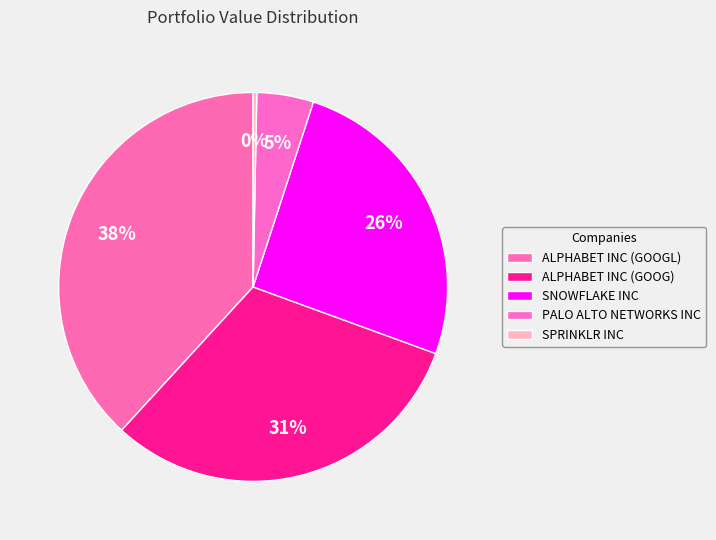

To the nearest percent, what is the combined percentage of SNOWFLAKE INC and ALPHABET INC (GOOGL)?

64%